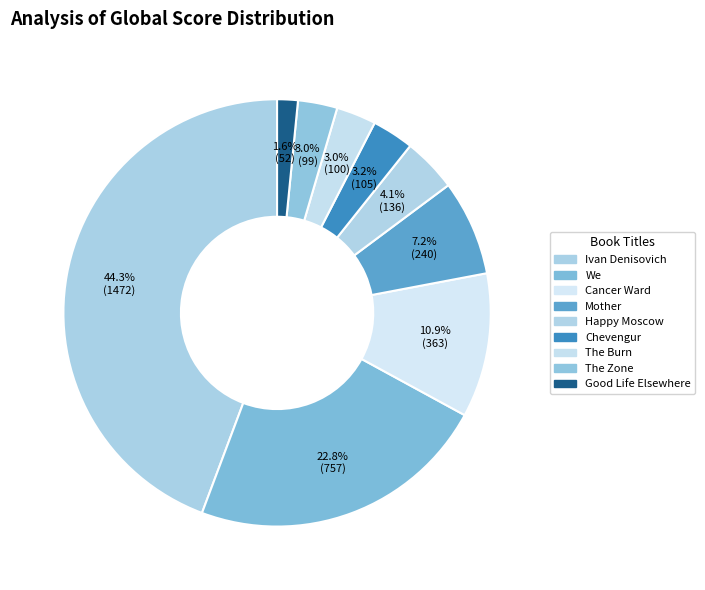

Count the number of slices in the pie.

9